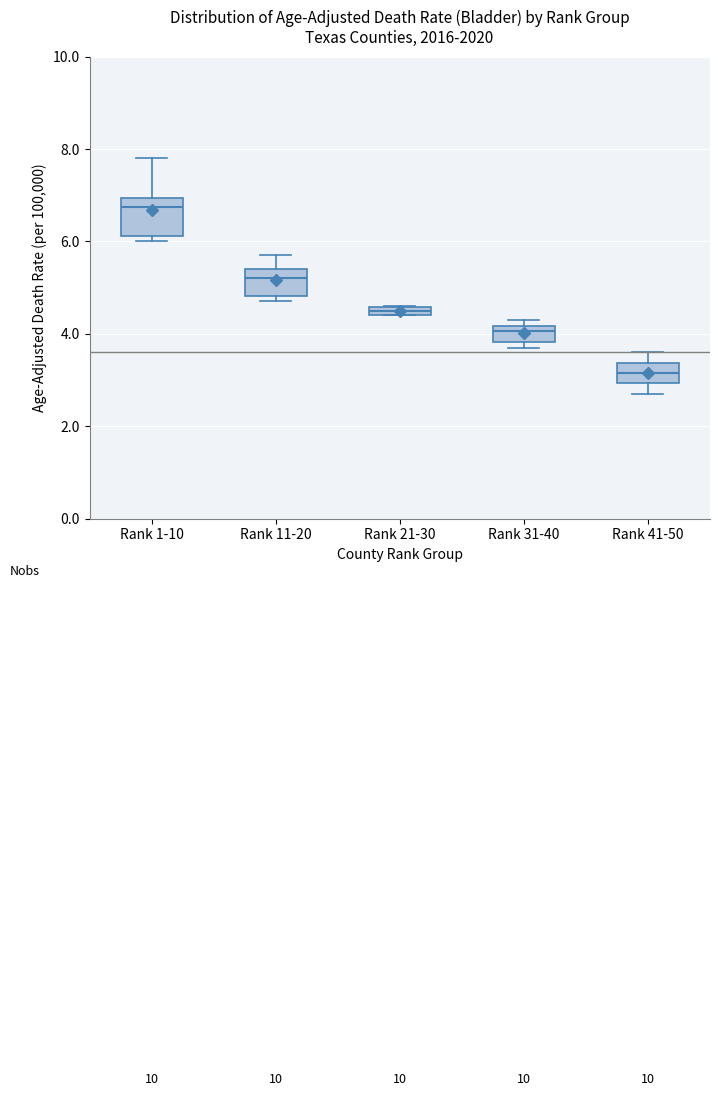

Which box's median line is the lowest?

Rank 41-50